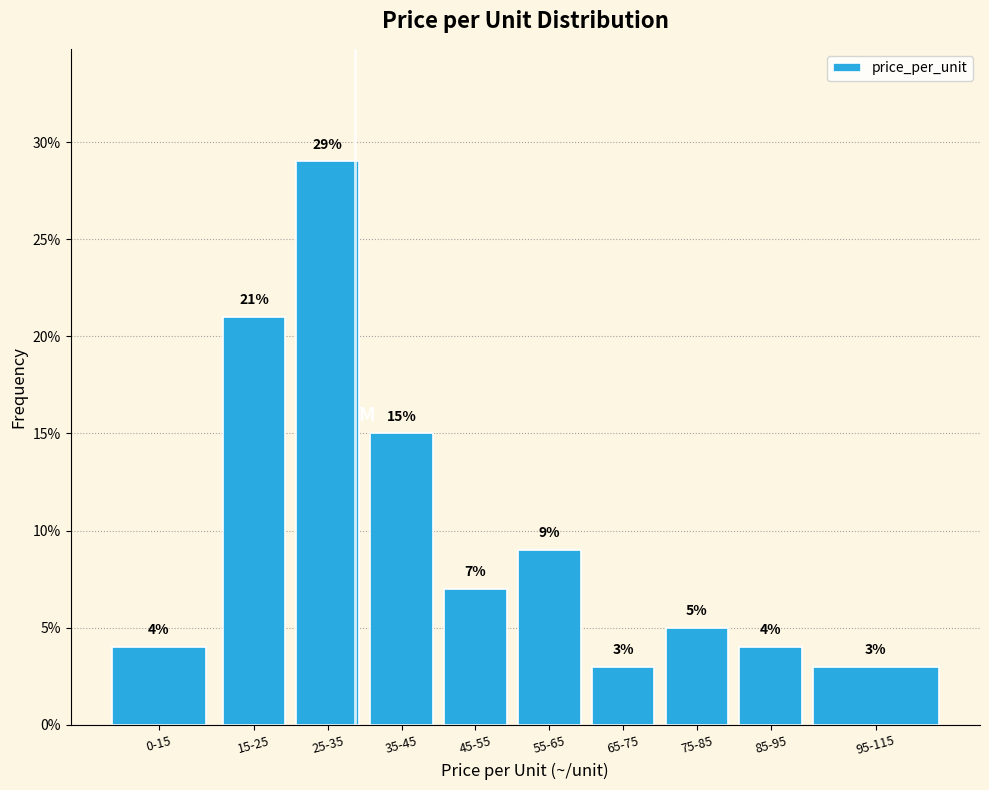

Reading right to left, extract all data points from this chart.

3.0	4.0	5.0	3.0	9.0	7.0	15.0	29.0	21.0	4.0